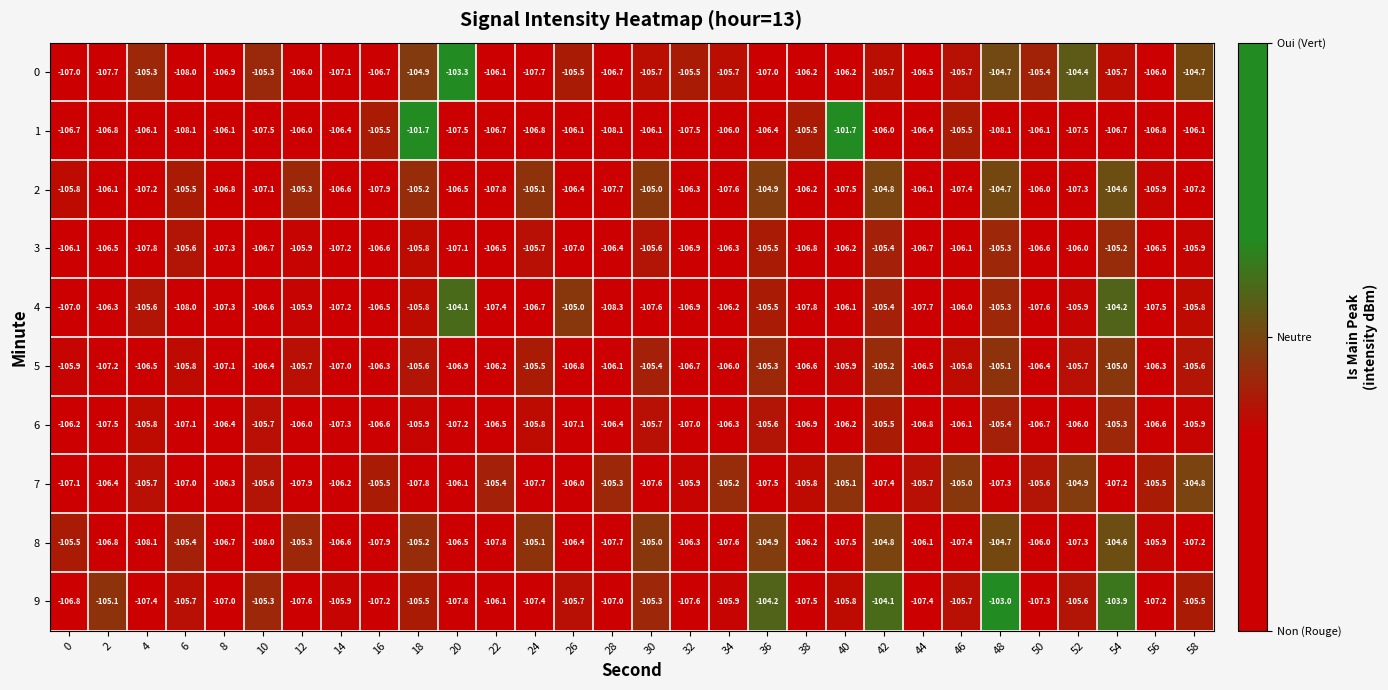

How many values in the 5 series exceed -106?

14